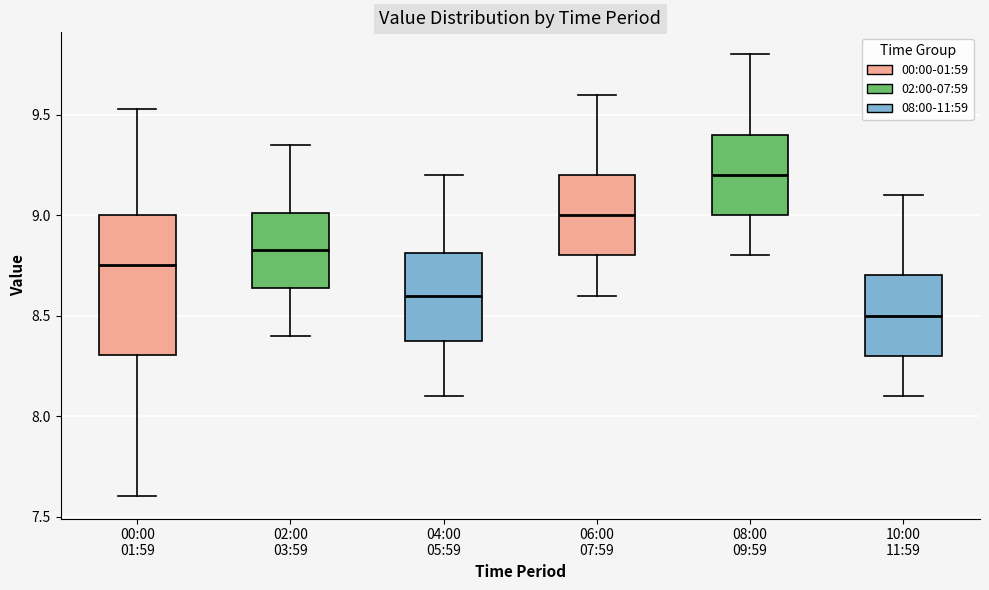

Comparing the boxes themselves (not the whiskers), which one is the tallest?

00:00 01:59